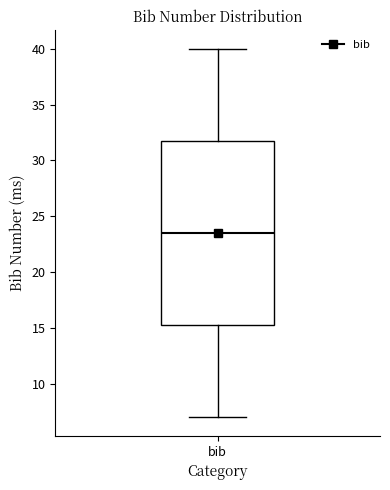

Transcribe this box plot: give where the median line is, the range the box spans, and where the two whiskers end, as read against the y-axis. The values are not printed on the chart, so give them approximately, as read against the axis.

median 23.5, box 15.5 to 32.0, whiskers 7.0 to 40.0